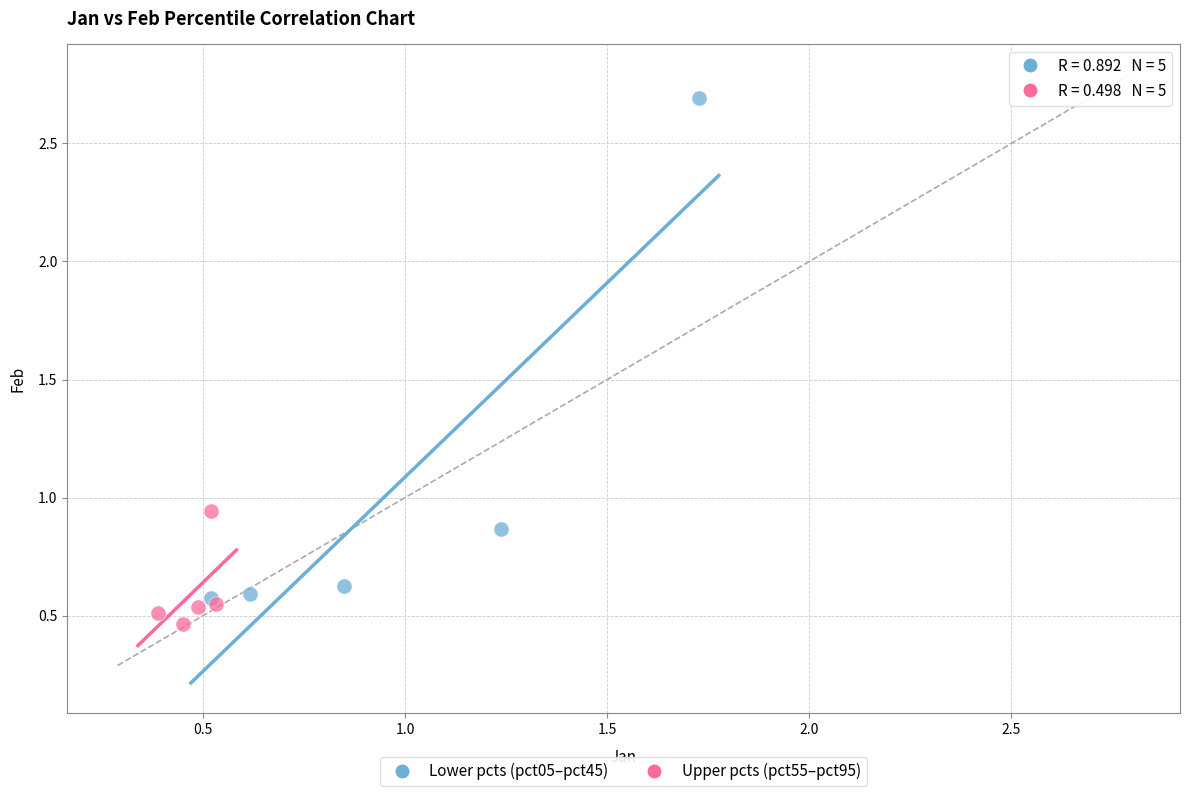

Which series contains the highest Y value?

Lower pcts (pct05–pct45)